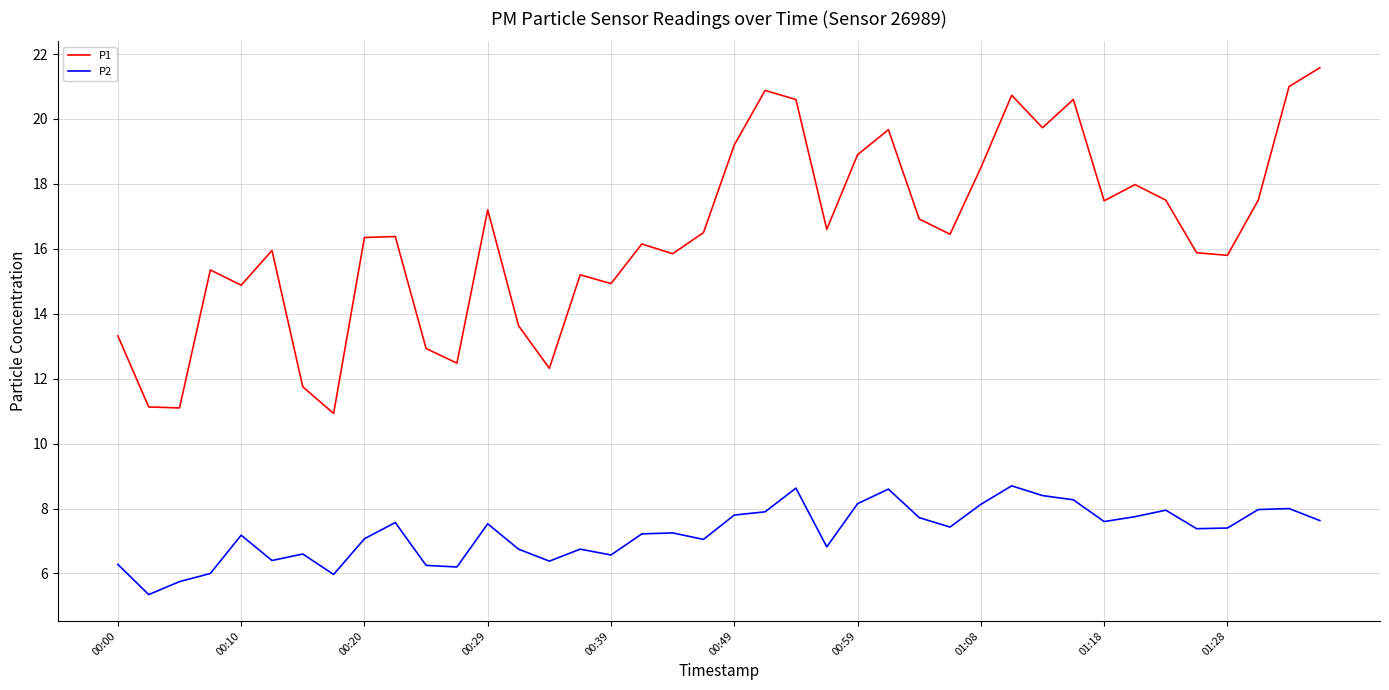

What is the difference between the second highest and second lowest values in the P2 series?

2.9